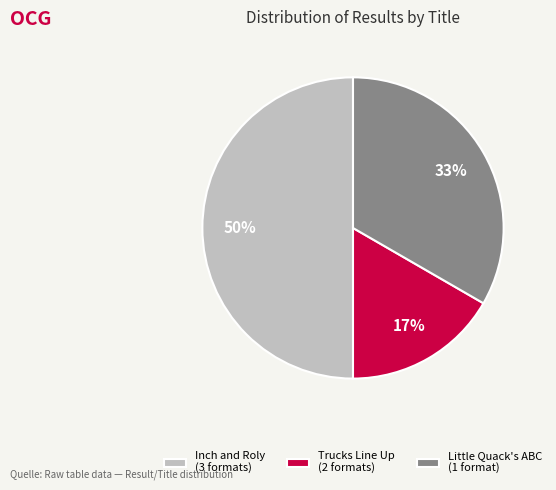

To the nearest percent, what is the difference between the largest and smallest slice percentages?

33%